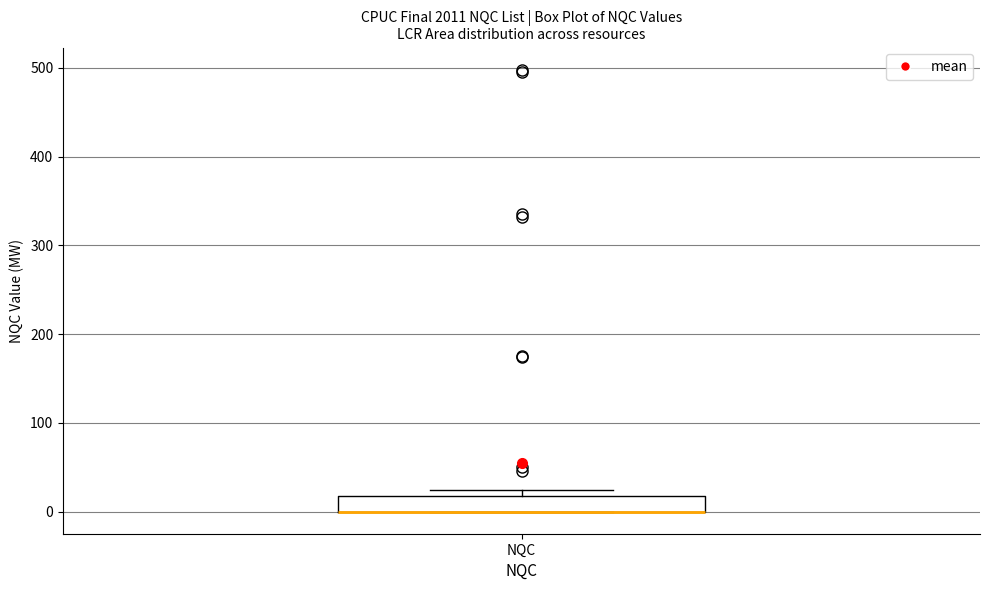

Where is the upper edge of the box for NQC on the y-axis? The values are not printed on the chart, so give them approximately, as read against the axis.

20